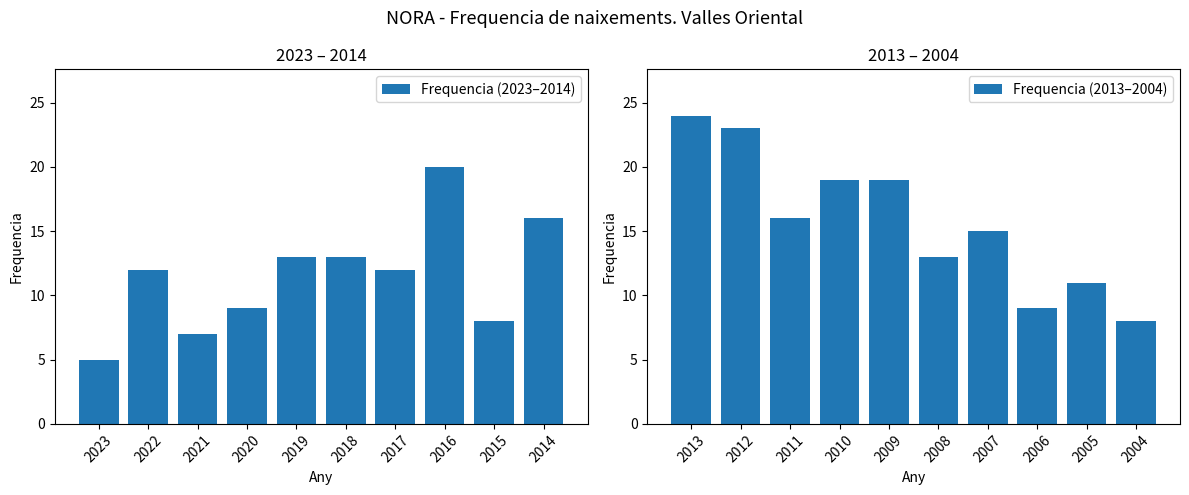

What is the greatest value displayed?

24